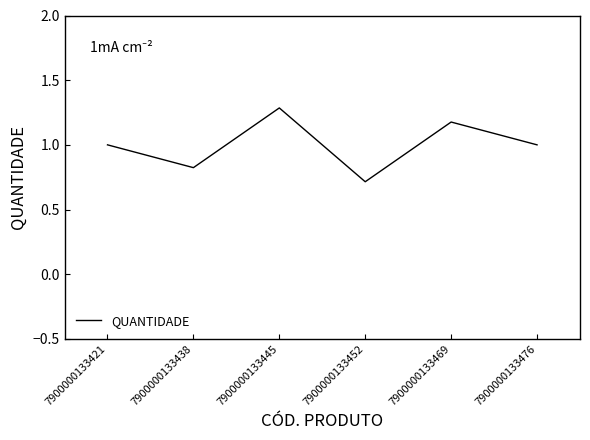

How many series are shown in this chart?

1